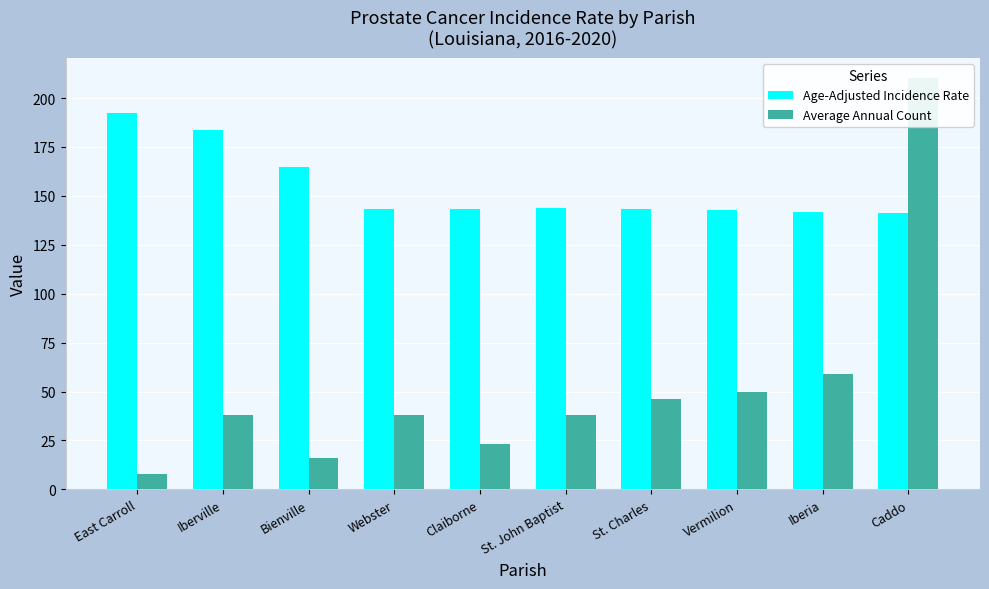

Which category has the highest value in the Average Annual Count series?

Caddo